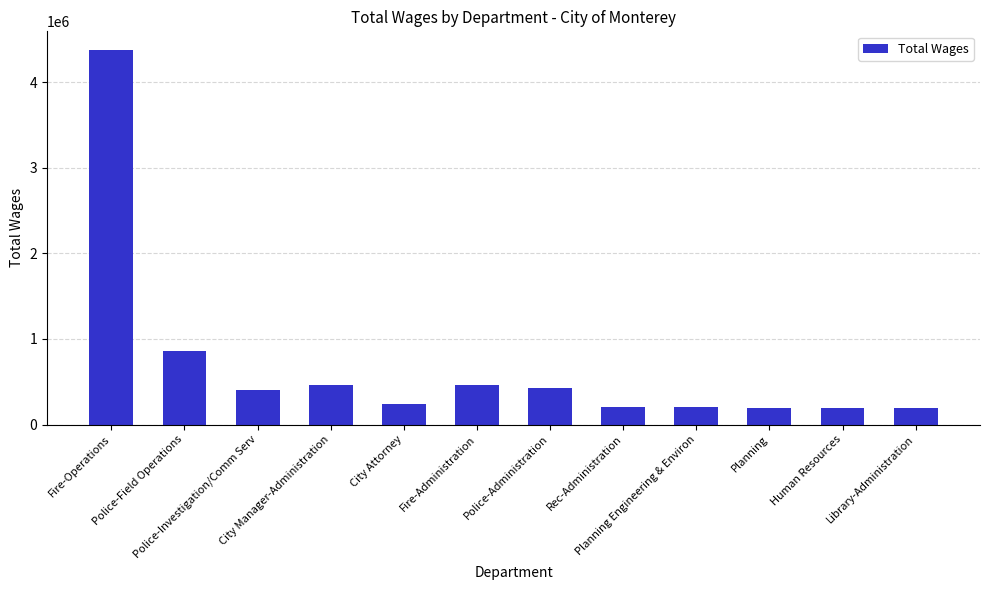

What is the sum of all values?

8209021